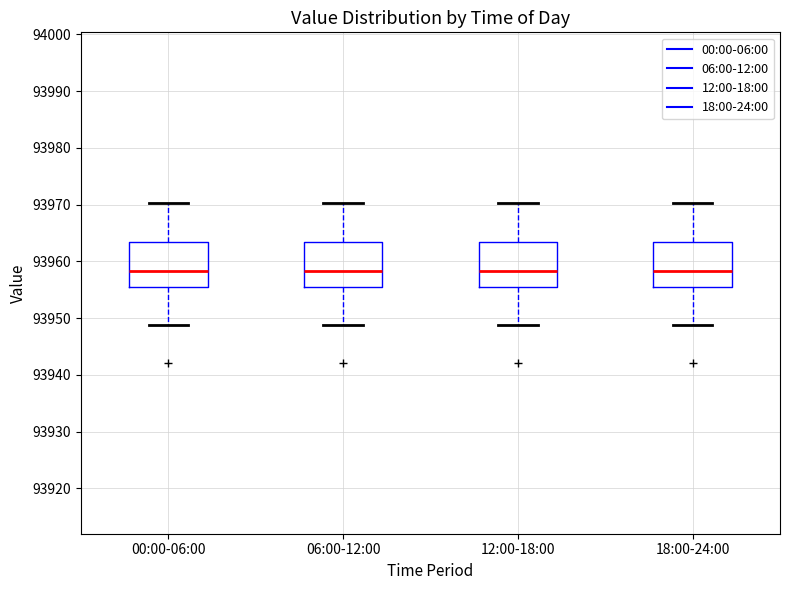

Where does the lower whisker of the box for 12:00-18:00 end on the y-axis? The values are not printed on the chart, so give them approximately, as read against the axis.

93949